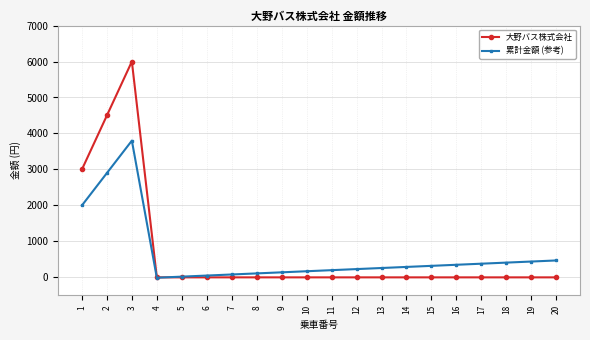

List the series in order of their peak value, lowest first.

累計金額 (参考), 大野バス株式会社